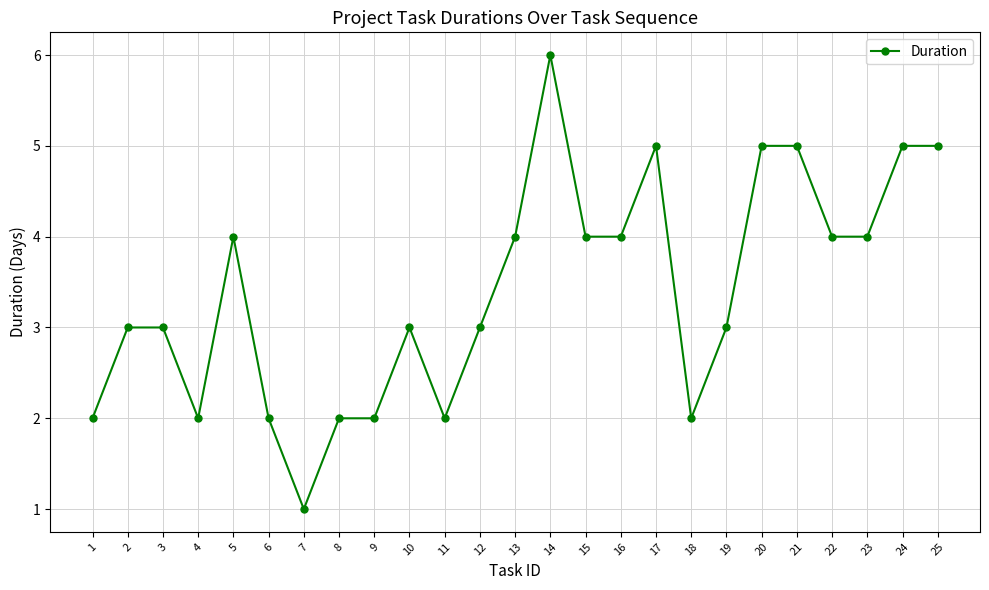

Reading left to right, what are all the values shown in this chart?

1=2	2=3	3=3	4=2	5=4	6=2	7=1	8=2	9=2	10=3	11=2	12=3	13=4	14=6	15=4	16=4	17=5	18=2	19=3	20=5	21=5	22=4	23=4	24=5	25=5